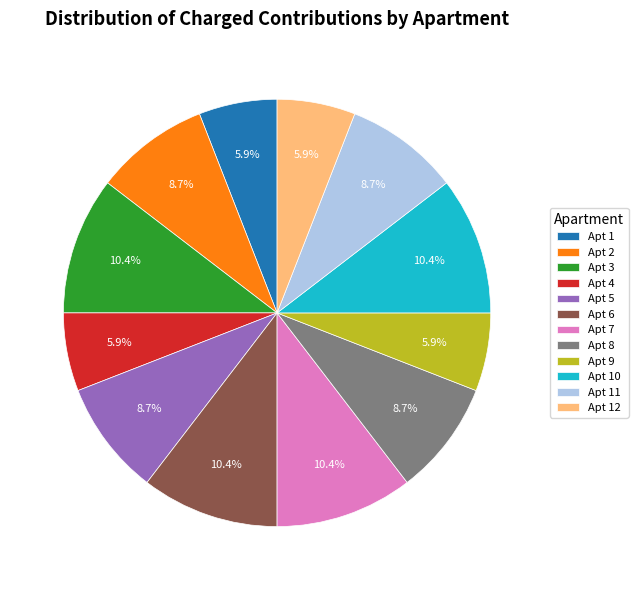

Does Apt 11 represent more than half of the total?

No